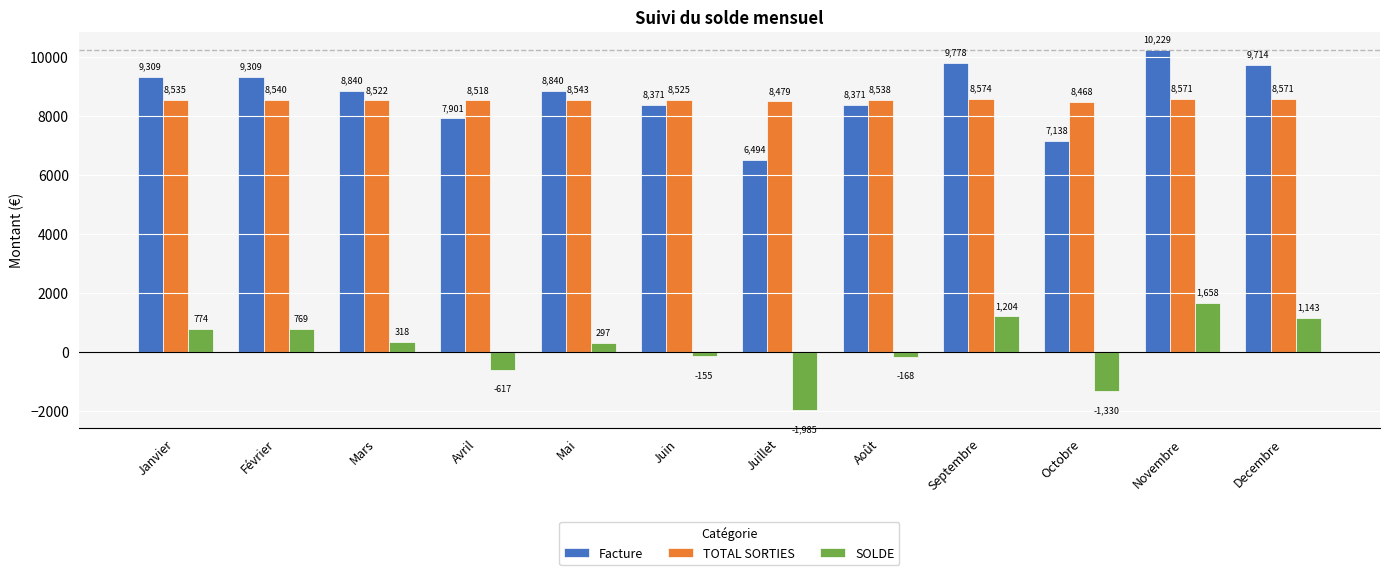

How many data points in SOLDE are less than 317?

6